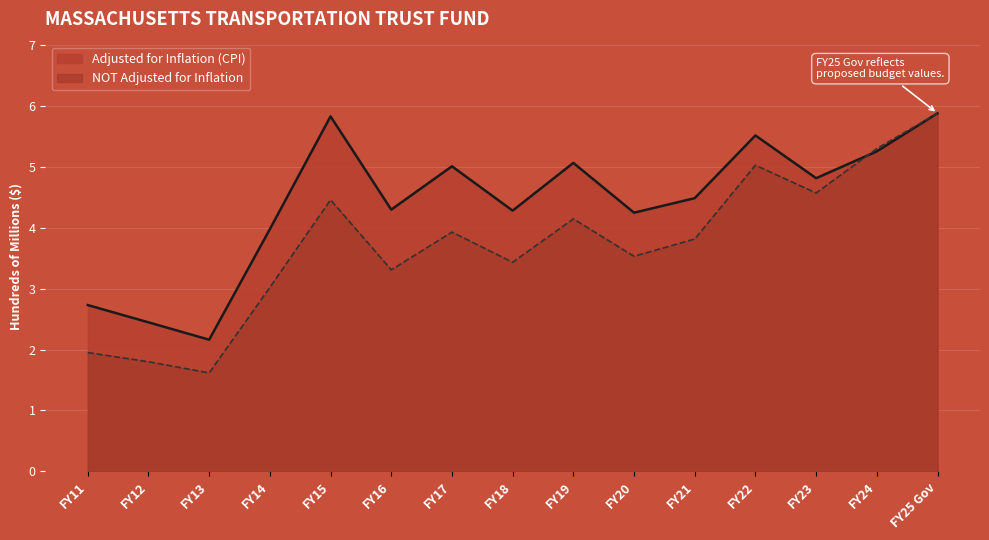

Rank the categories by Adjusted for Inflation (CPI) value from highest to lowest.

FY25 Gov, FY15, FY22, FY24, FY19, FY17, FY23, FY21, FY16, FY18, FY20, FY14, FY11, FY12, FY13